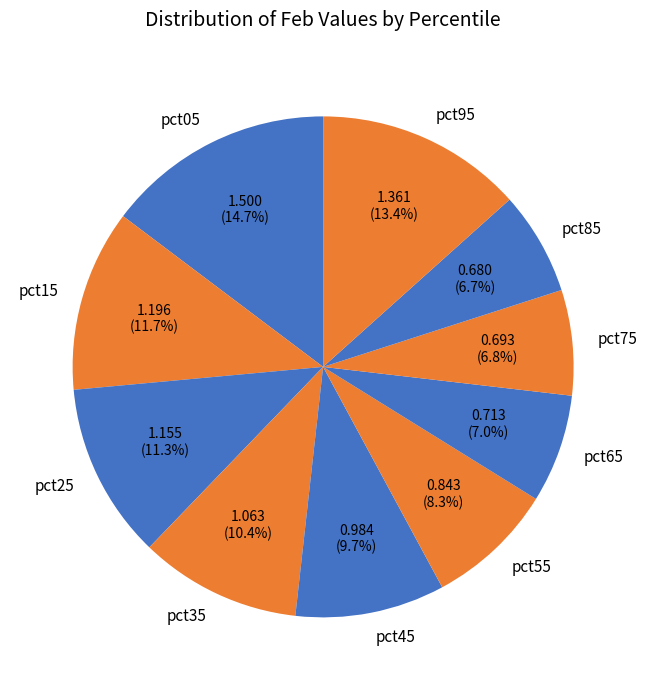

Combined, do pct85 and pct65 account for over 50%?

No